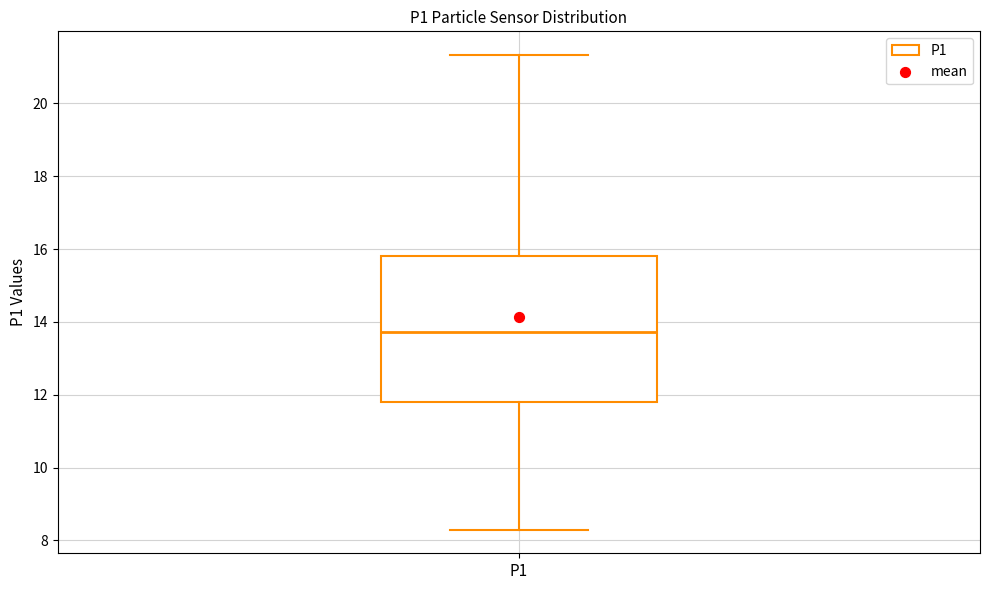

Read this box plot against the y-axis: the position of the median line, the range covered by the box, and the ends of both whiskers. The values are not printed on the chart, so give them approximately, as read against the axis.

median 13.8, box 11.8 to 15.8, whiskers 8.4 to 21.4